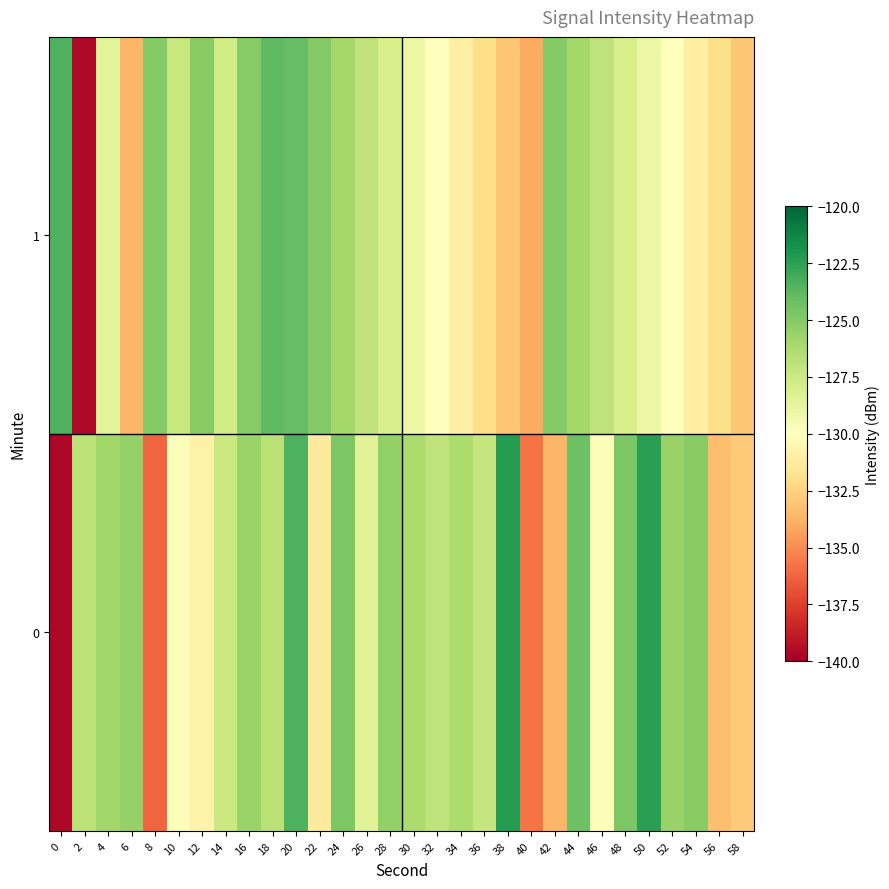

At which category is the sum across all series the highest?

20